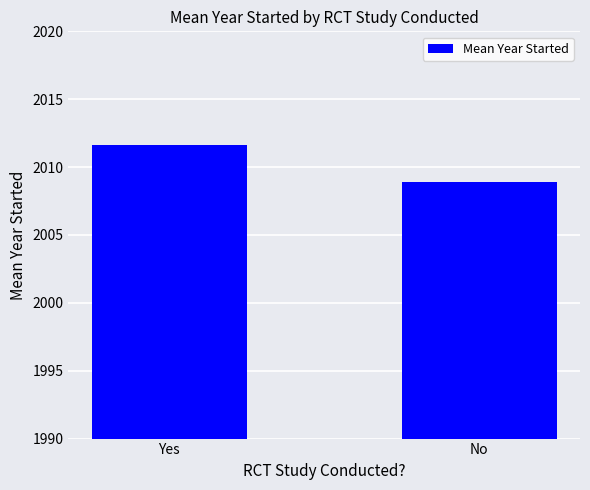

Reading right to left, list all the values displayed in this chart.

2008.9	2011.6